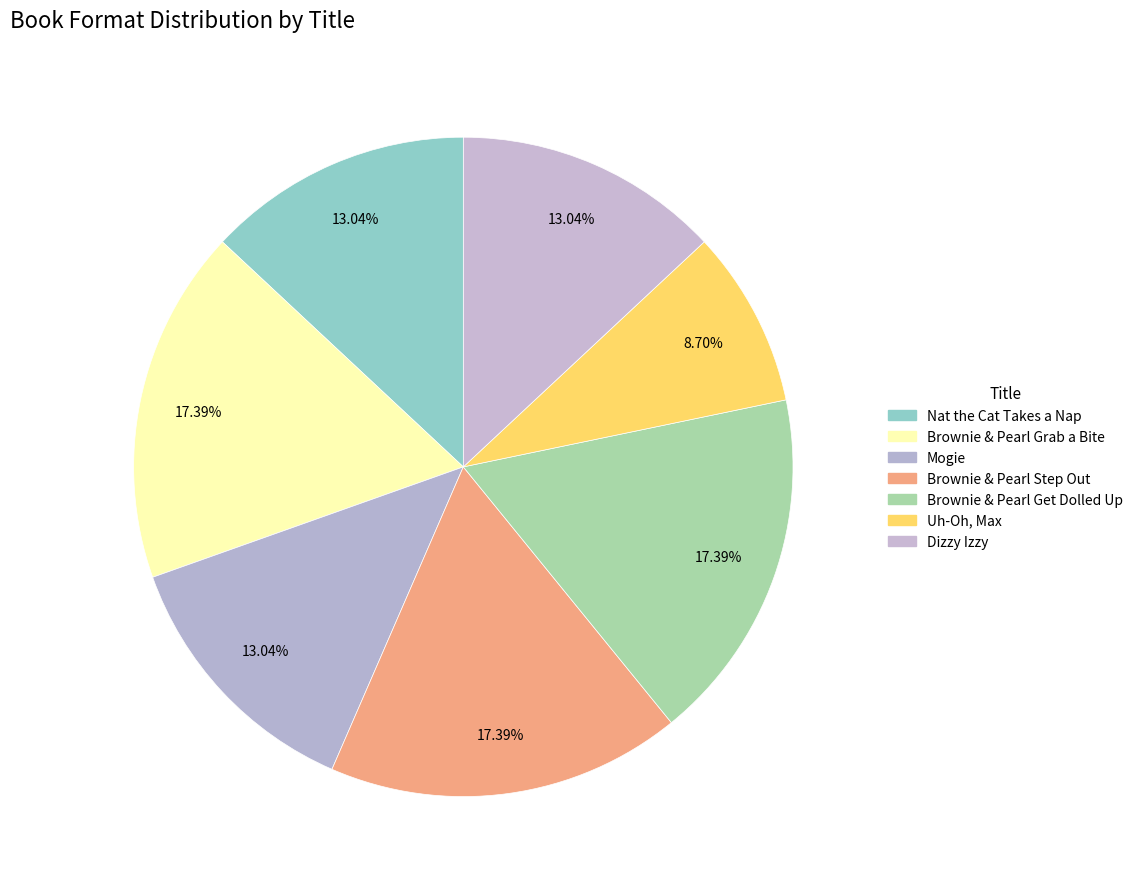

Count the number of slices in the pie.

7